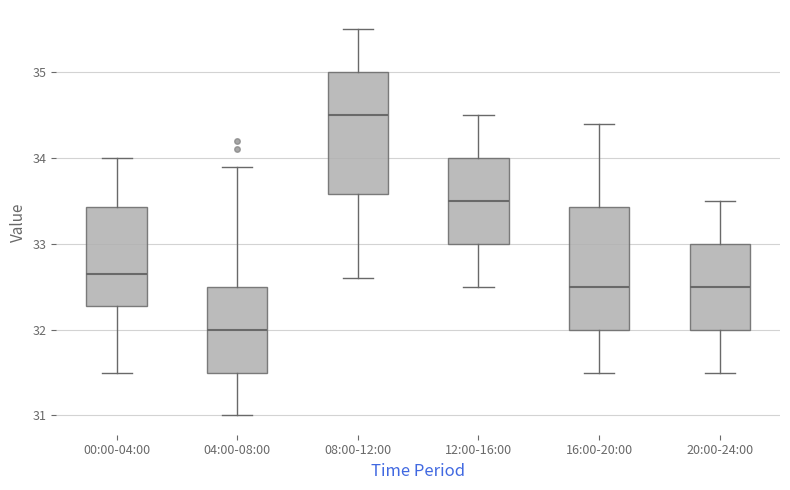

Where is the upper edge of the box for 04:00-08:00 on the y-axis? The values are not printed on the chart, so give them approximately, as read against the axis.

32.5